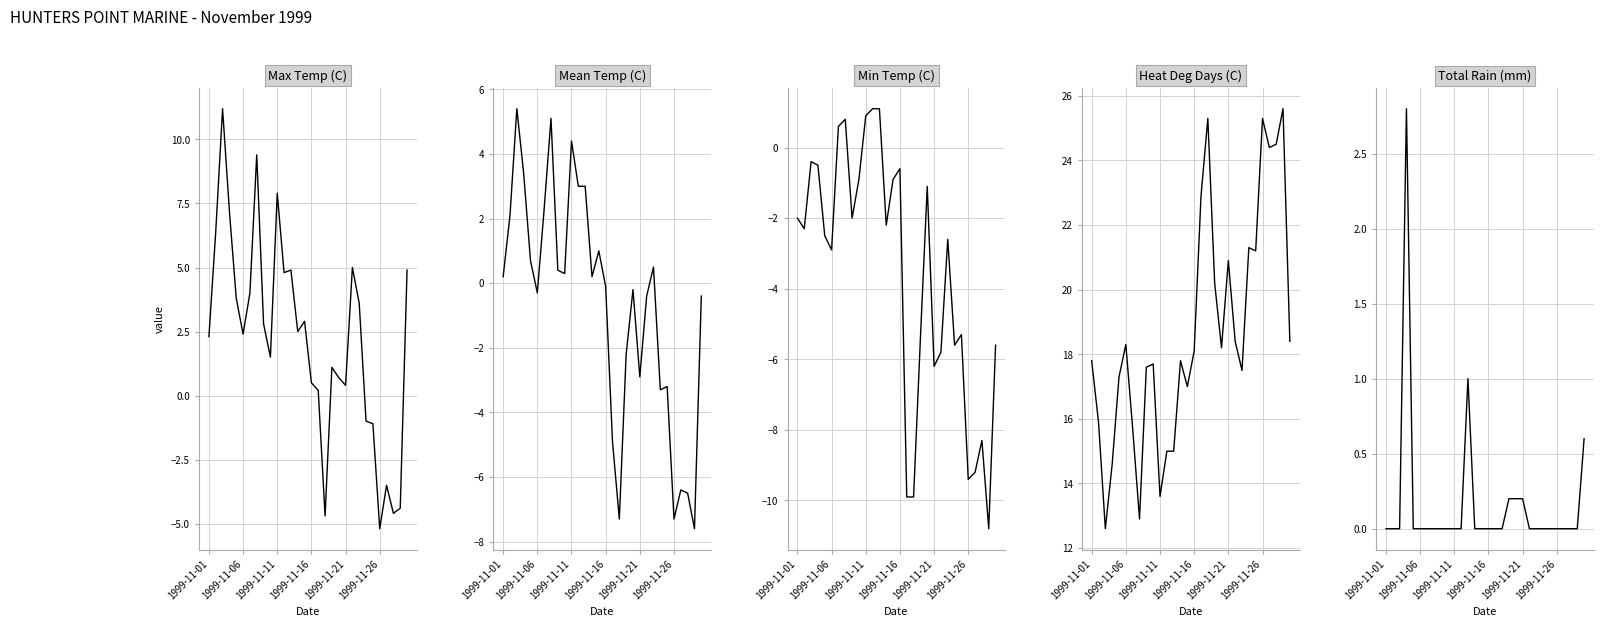

True or false: Max Temp (C) has a value of 4.9 at 12.

True